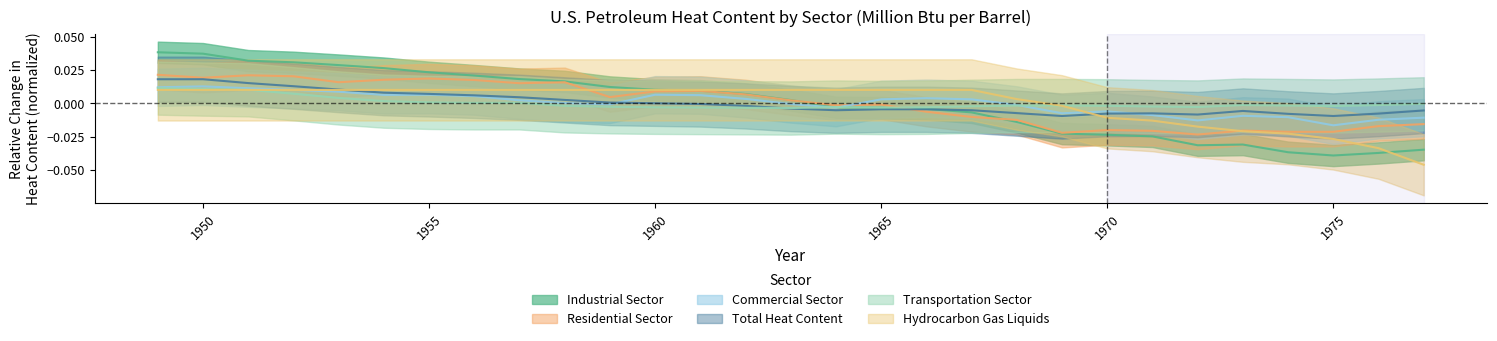

How many values in Hydrocarbon Gas Liquids are above zero?

20